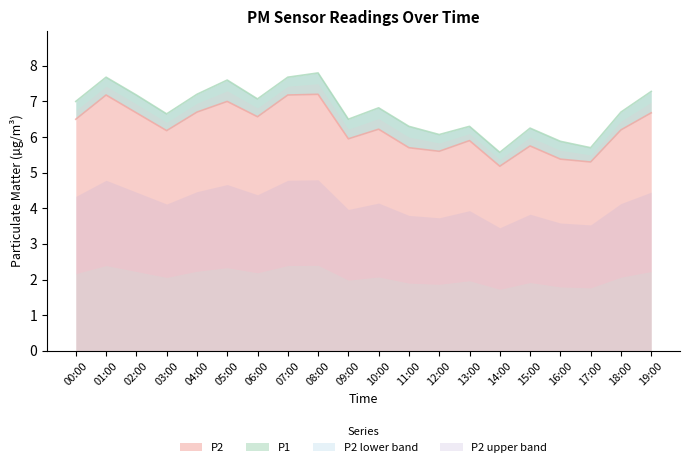

True or false: P2 has a value of 5.7 at 11:00.

True